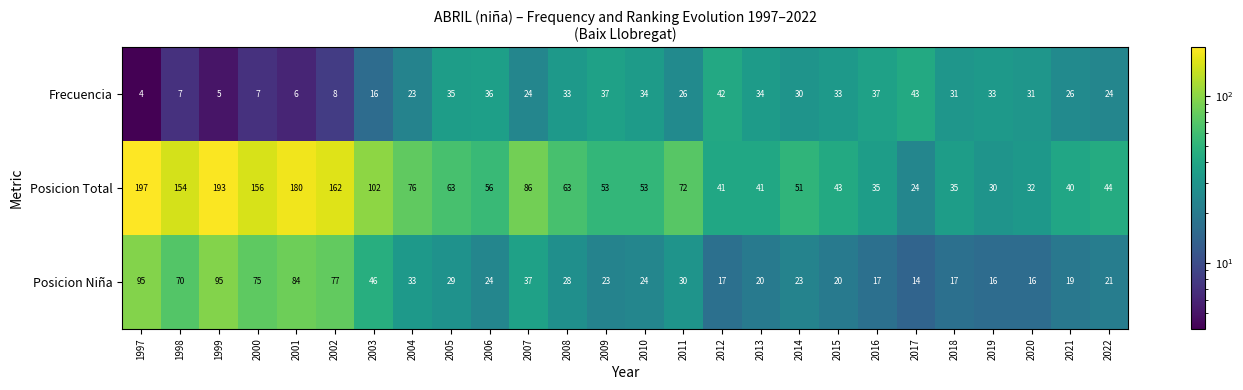

Which label corresponds to the smallest value in the chart?

1997